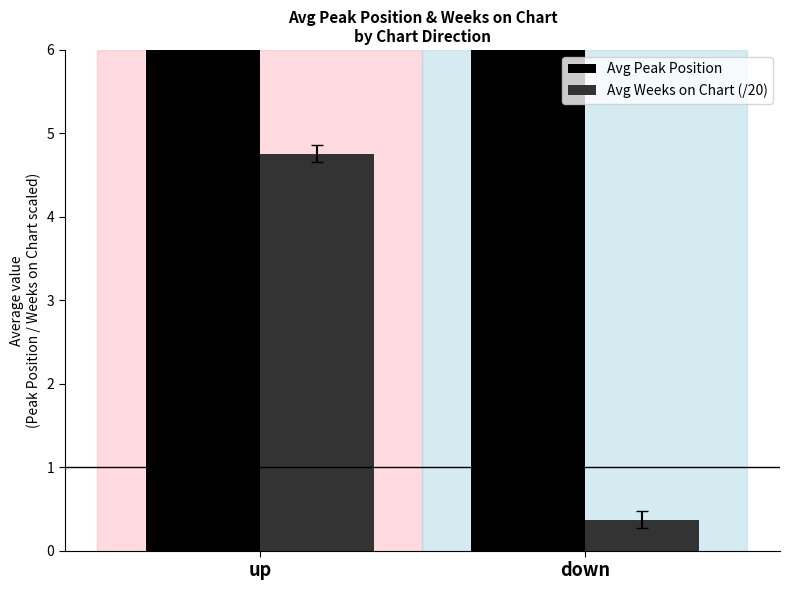

What is the difference between the highest and lowest values at down?

12.6